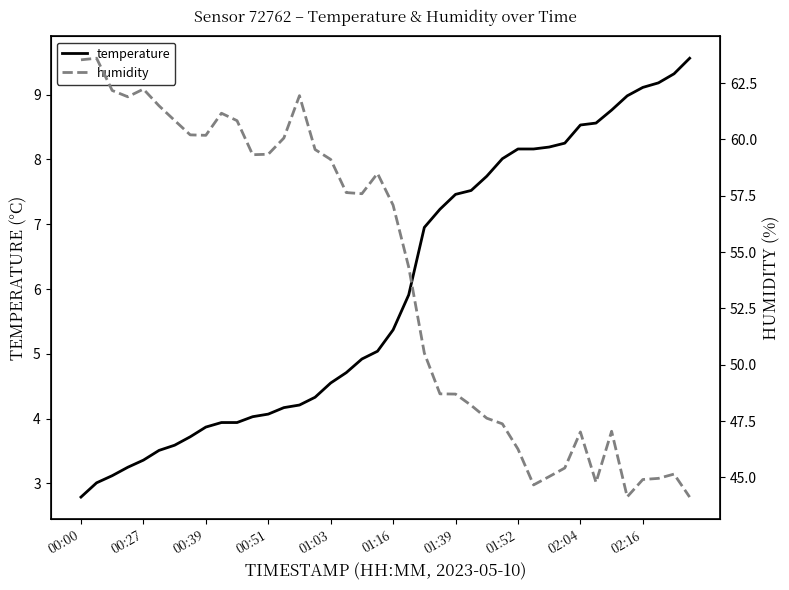

The value of temperature at 00:27 is 5.1. True or false?

False